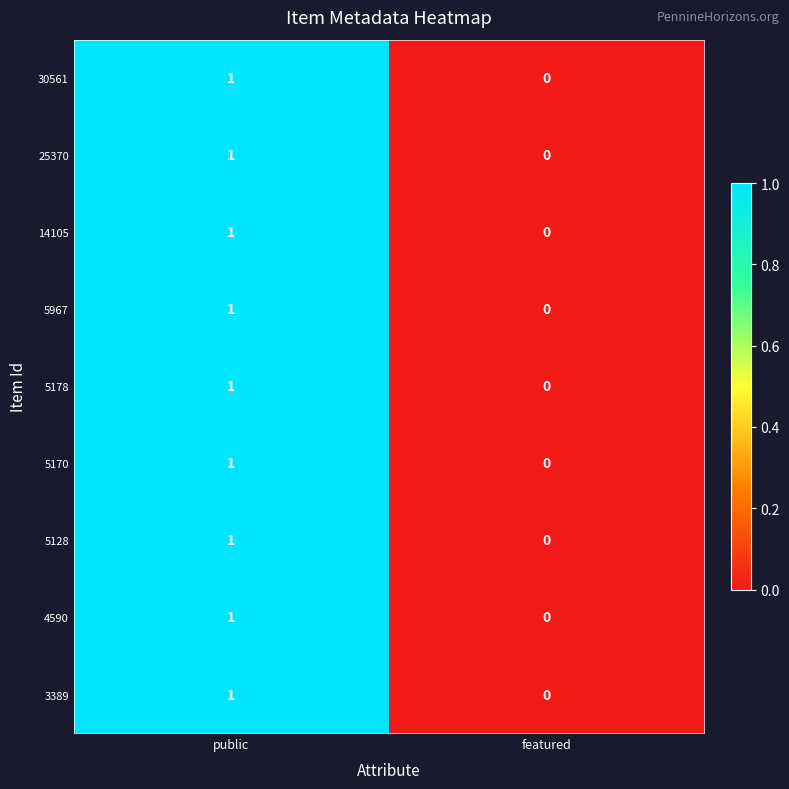

At which category does the chart reach its minimum across all series?

featured